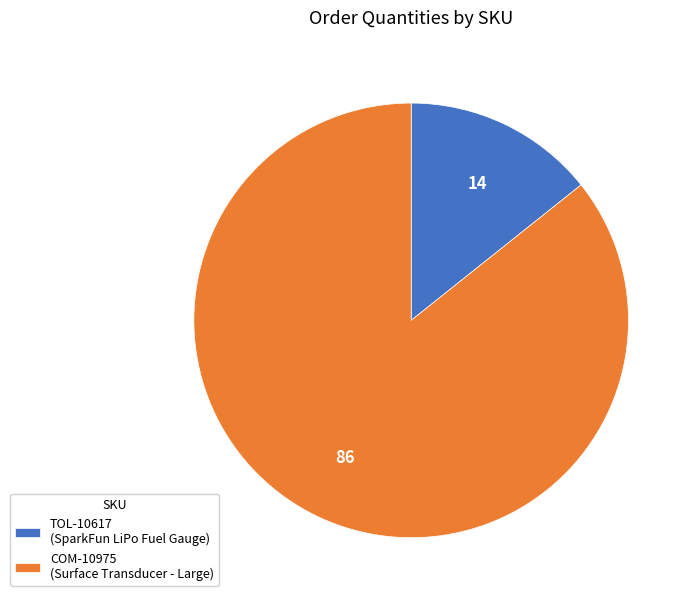

Is TOL-10617 (SparkFun LiPo Fuel Gauge) the majority of the pie?

No